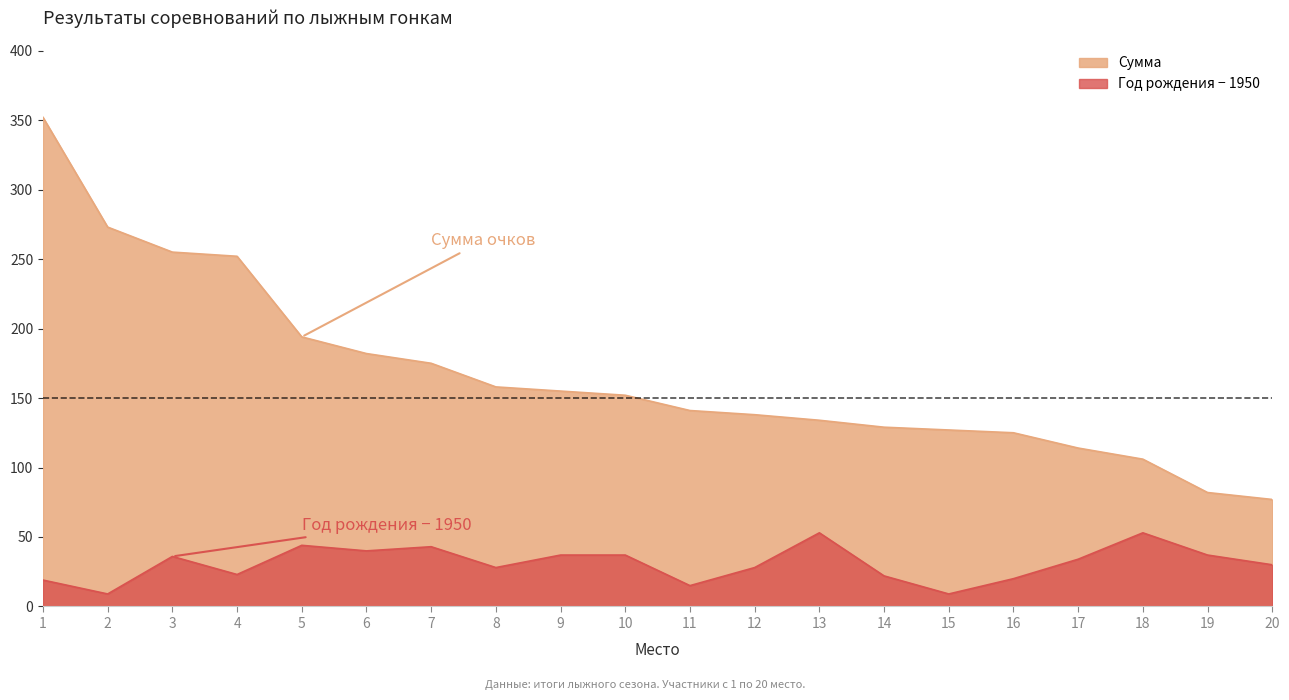

Is the value of Возраст at 13 greater than the value of Сумма at 6?

No